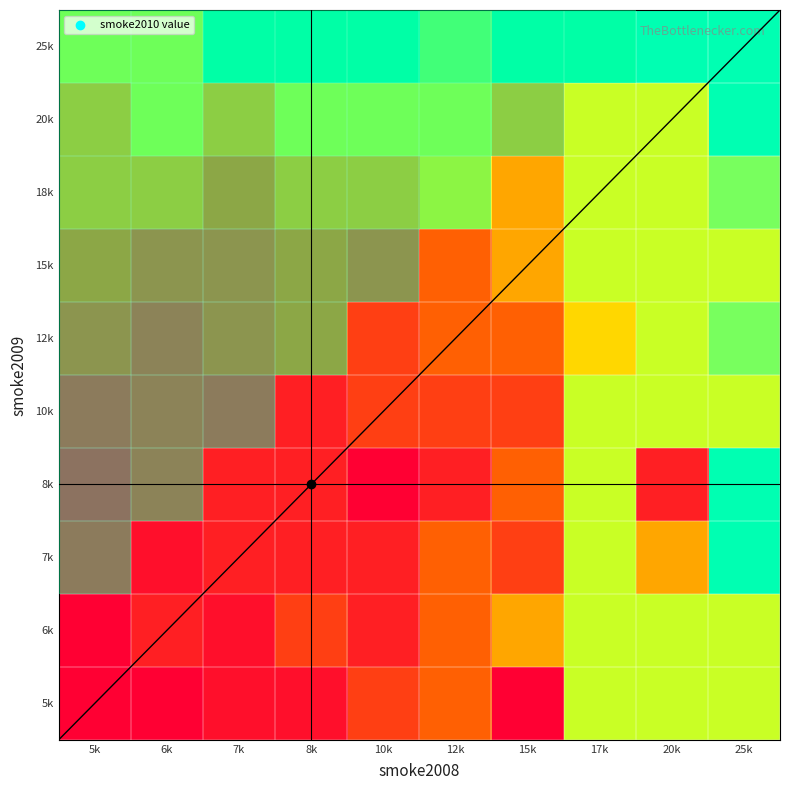

True or false: 10k has a value of 30 at 25k.

False